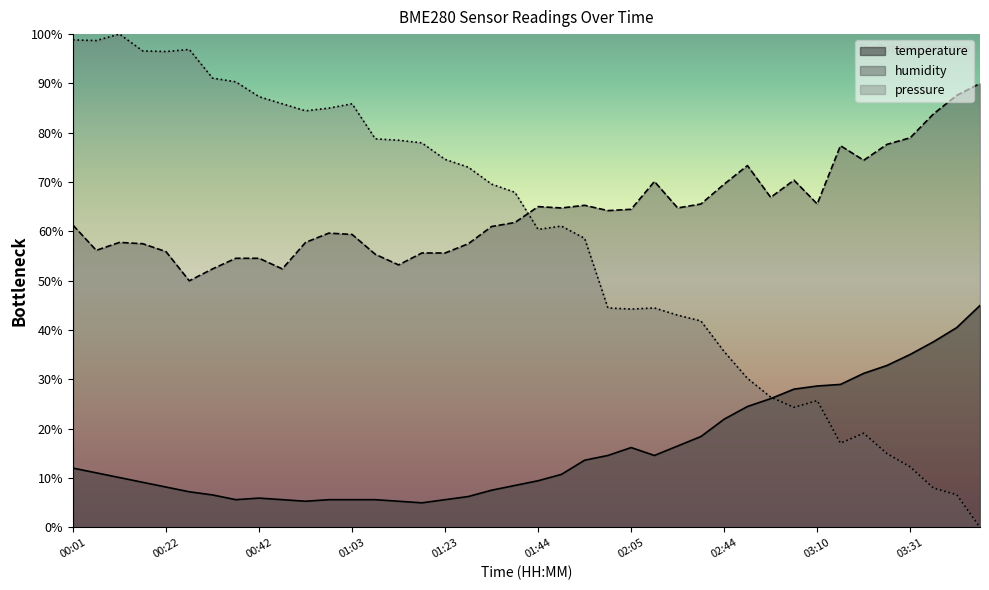

At which label does humidity reach its peak?

03:47